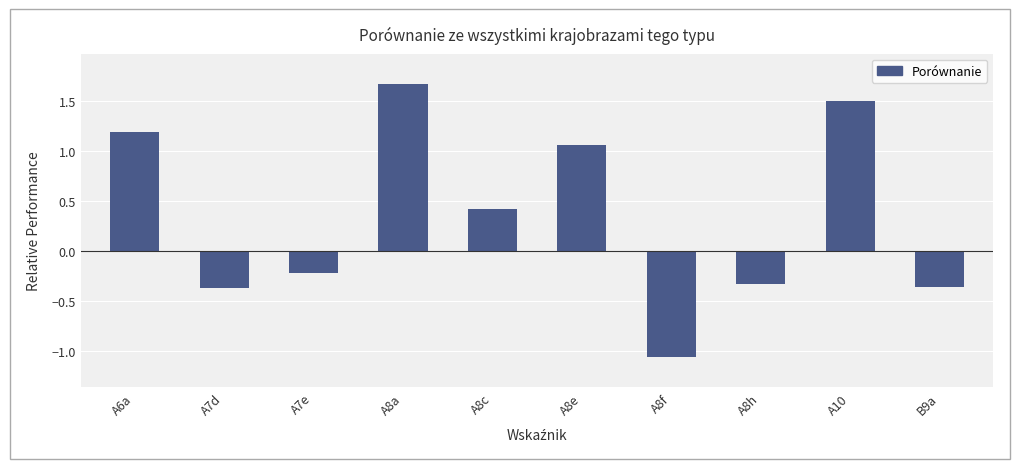

How many series are shown in this chart?

1